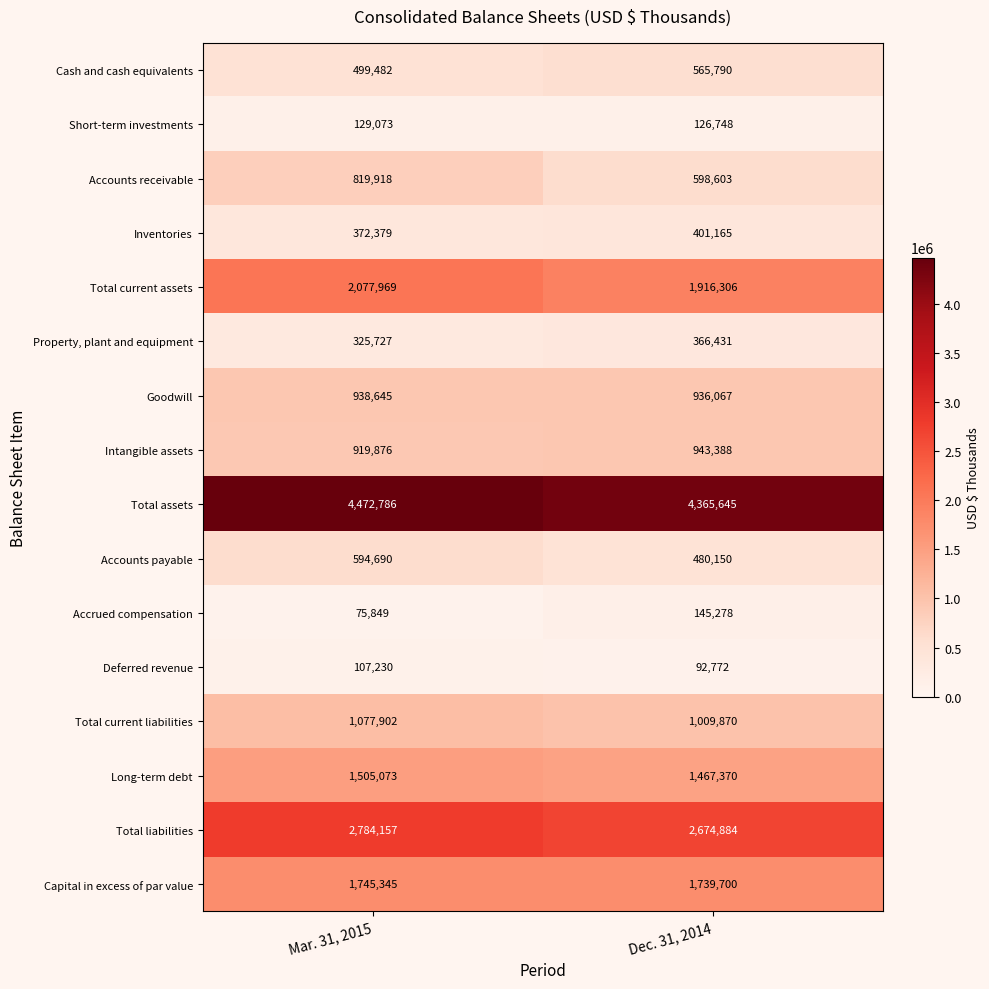

Between Mar. 31, 2015 and Dec. 31, 2014, which series saw the biggest shift?

Accounts receivable